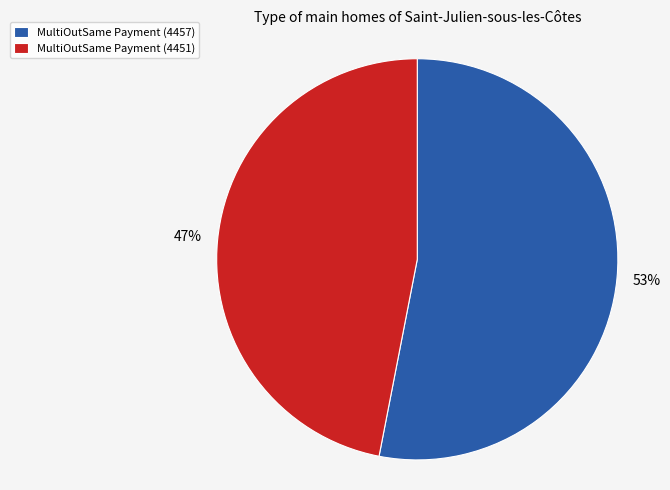

How many slices are in this pie chart?

2